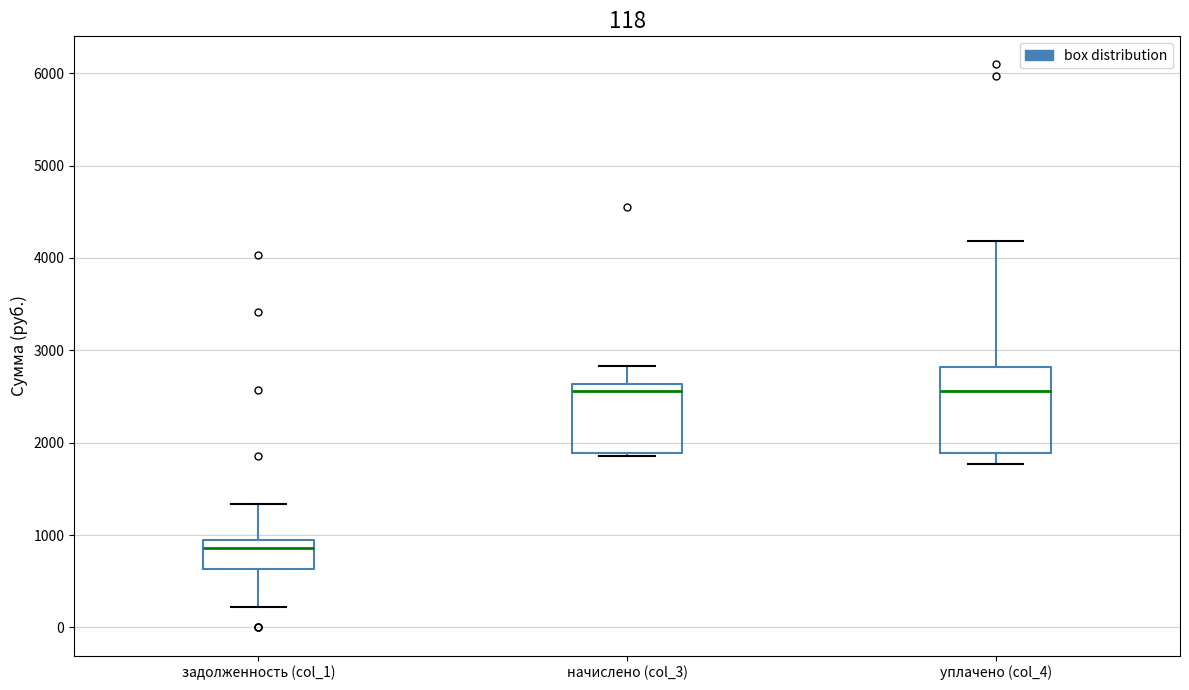

Which box is the tallest, from its lower edge to its upper edge?

уплачено (col_4)